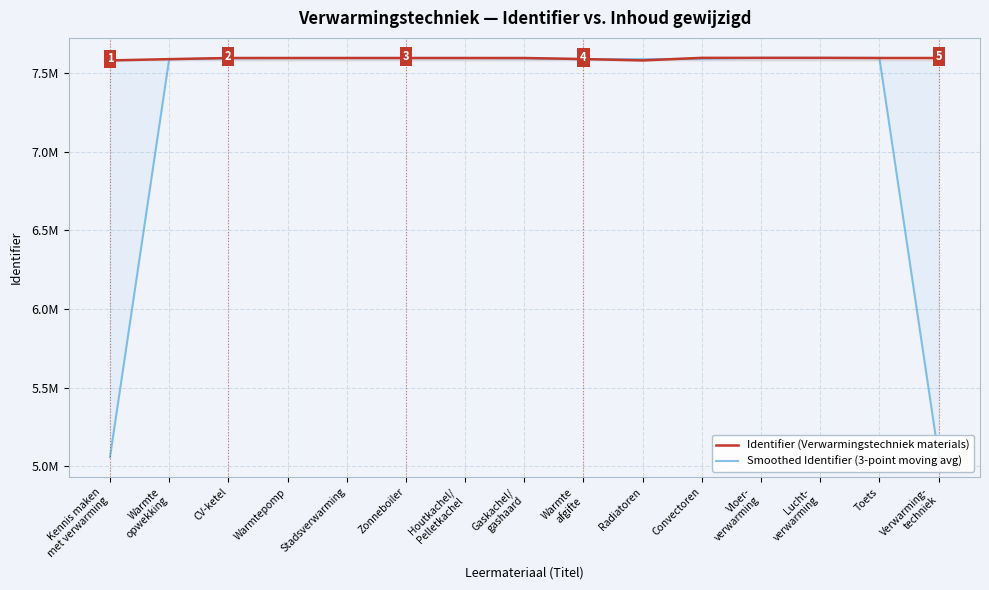

How many values in the Identifier (Verwarmingstechniek materials) series exceed 7597208?

7